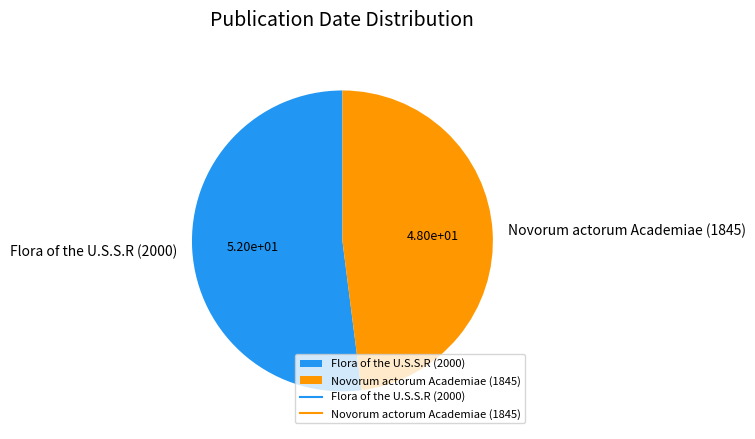

What is the smallest slice in the pie chart?

Novorum actorum Academiae (1845)